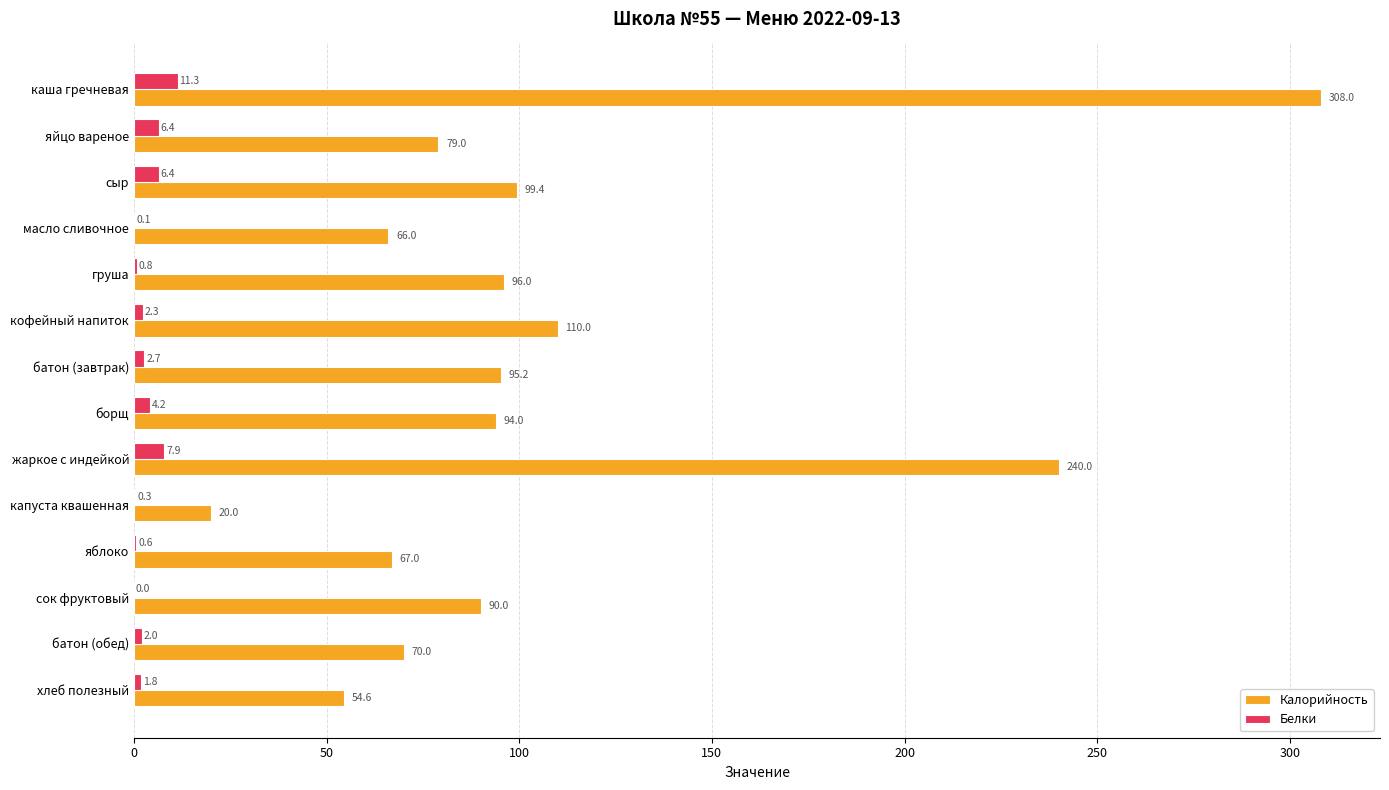

The Калорийность series shows 94.0 at борщ. True or false?

True